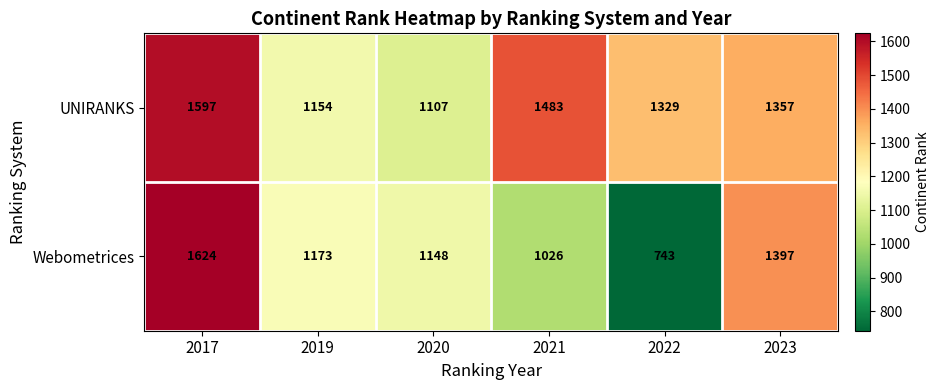

Is it true that Webometrices equals 1148 at 2020?

True